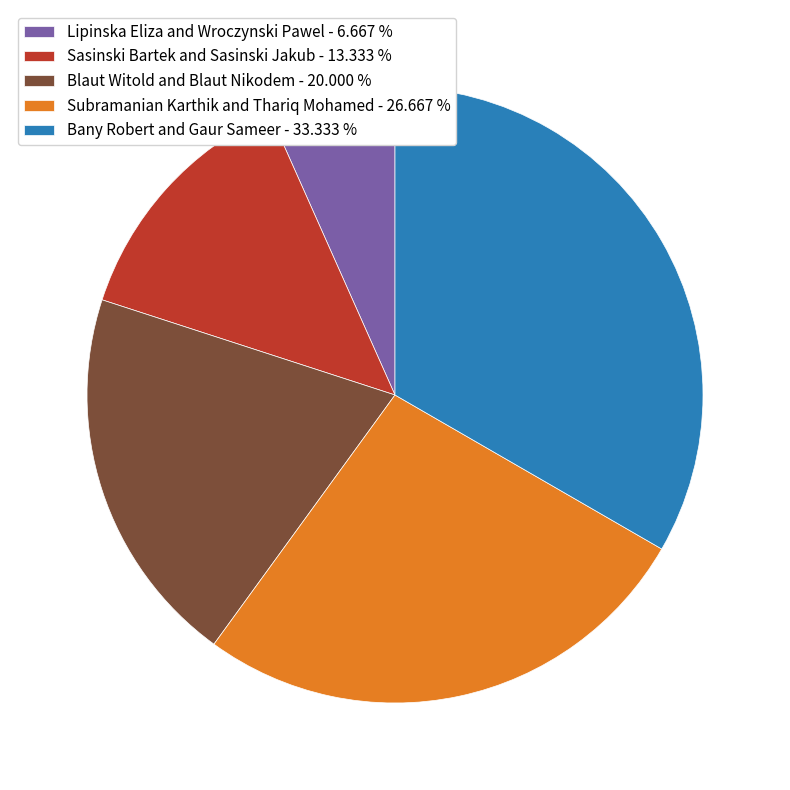

Count the number of slices in the pie.

5